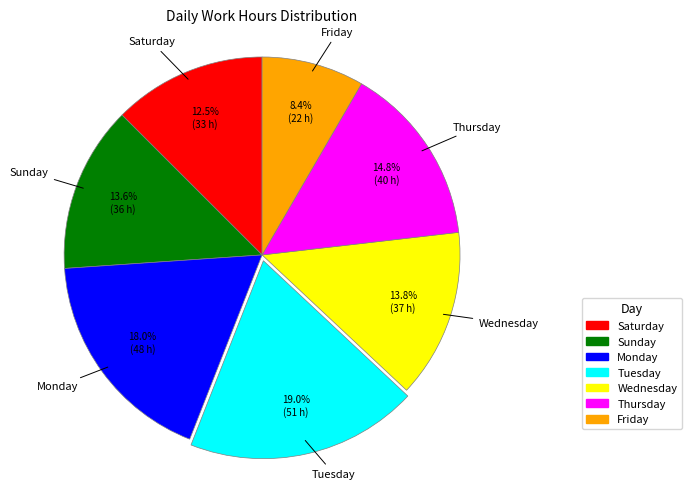

Is there a majority slice in this chart?

No